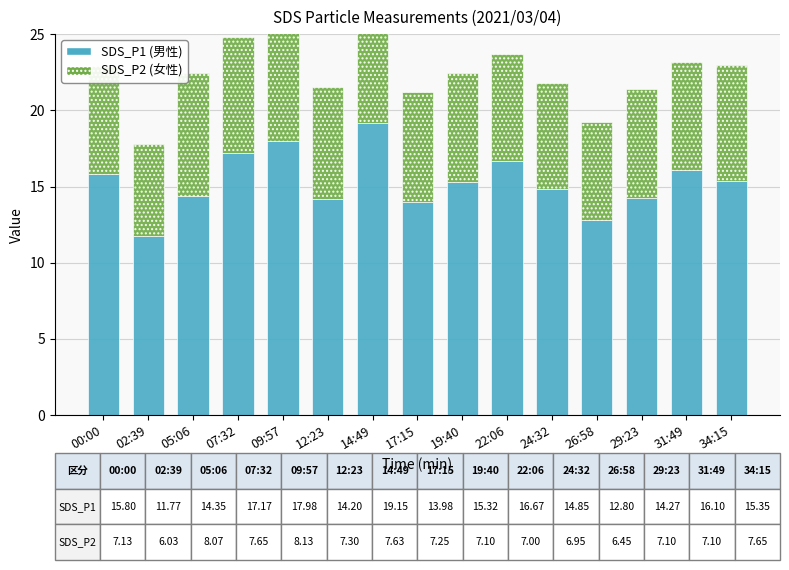

Which has a higher value, 05:06 or 24:32?

24:32